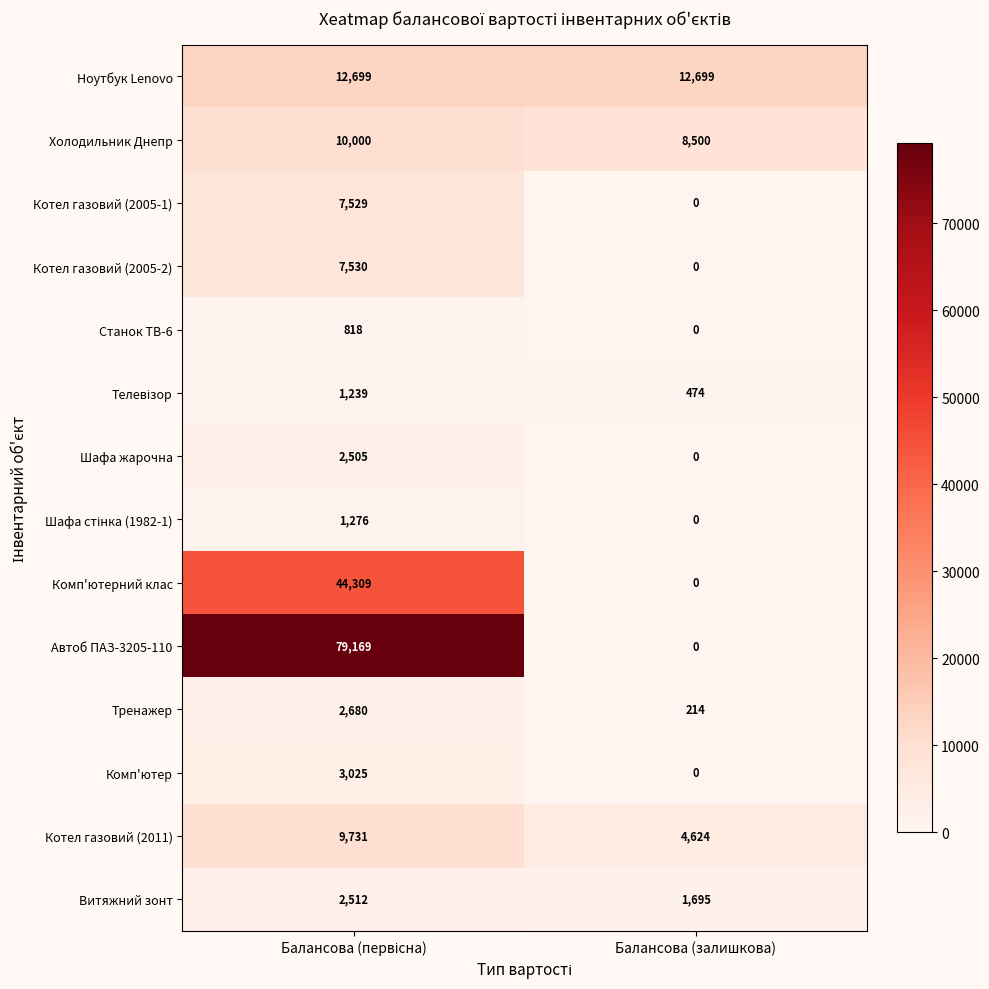

Which series has the largest total across all categories?

Автоб ПАЗ-3205-110